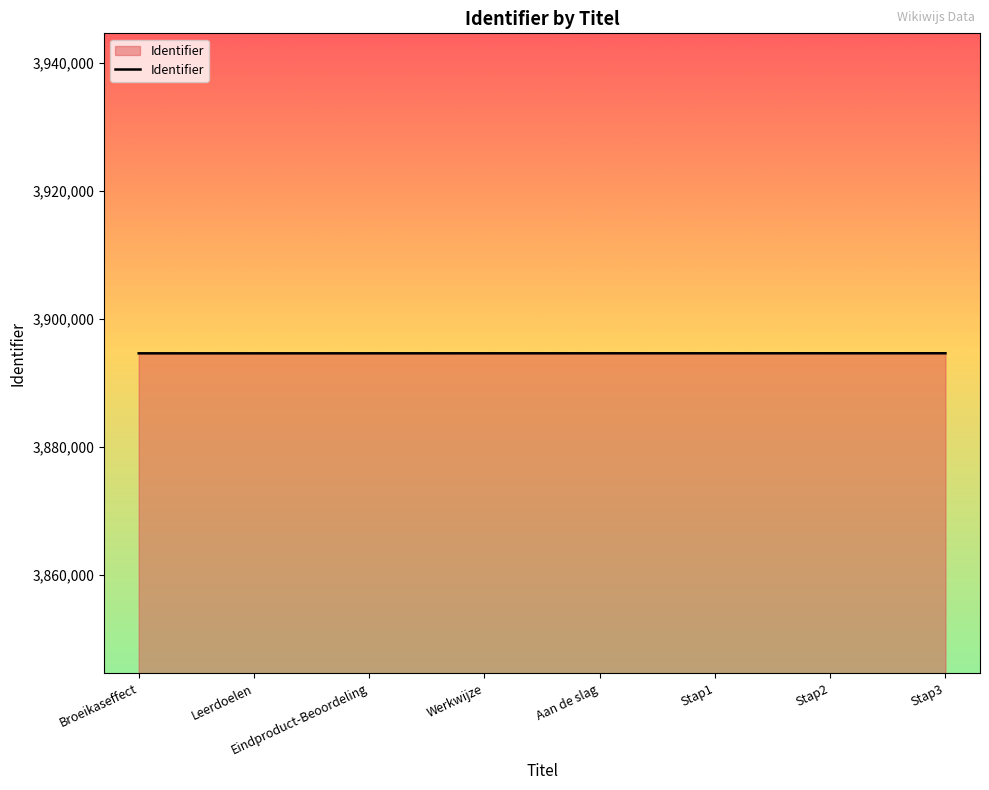

The chart shows a value of 2596892 at Werkwijze. True or false?

False